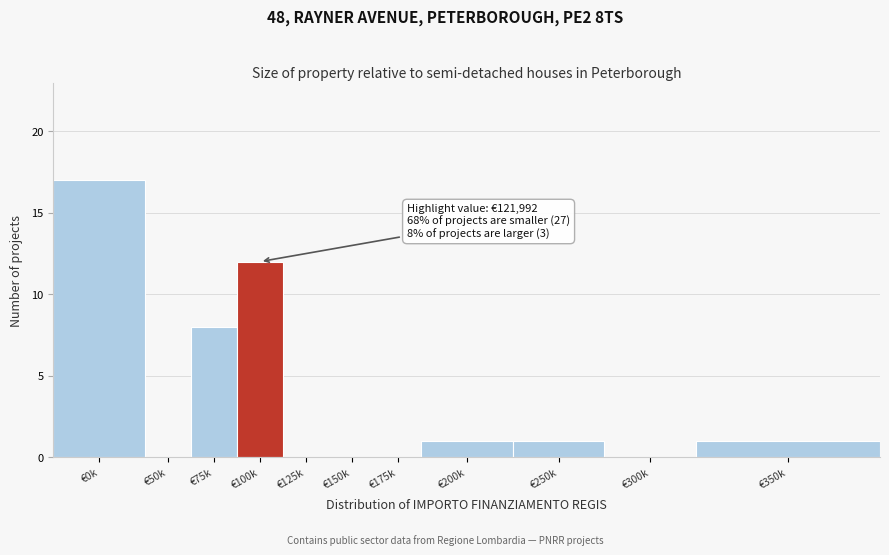

Reading left to right, what are all the values shown in this chart?

€0k=17	€50k=0	€75k=8	€100k=12	€125k=0	€150k=0	€175k=0	€200k=1	€250k=1	€300k=0	€350k=1